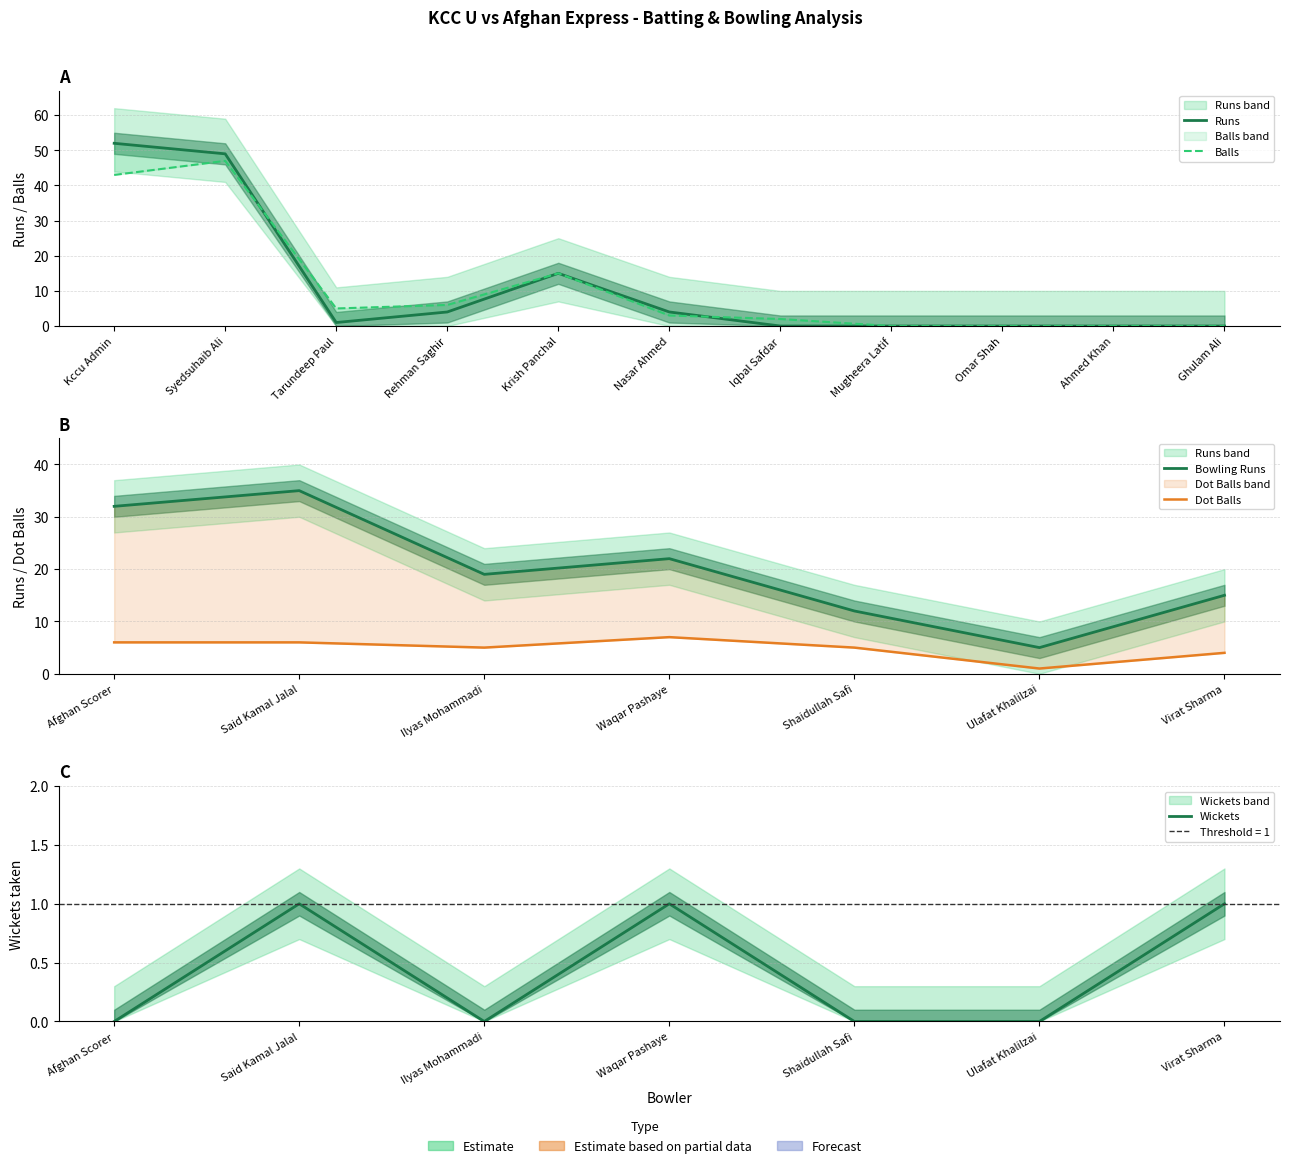

What is the total value across all series at Syedsuhaib Ali?

96